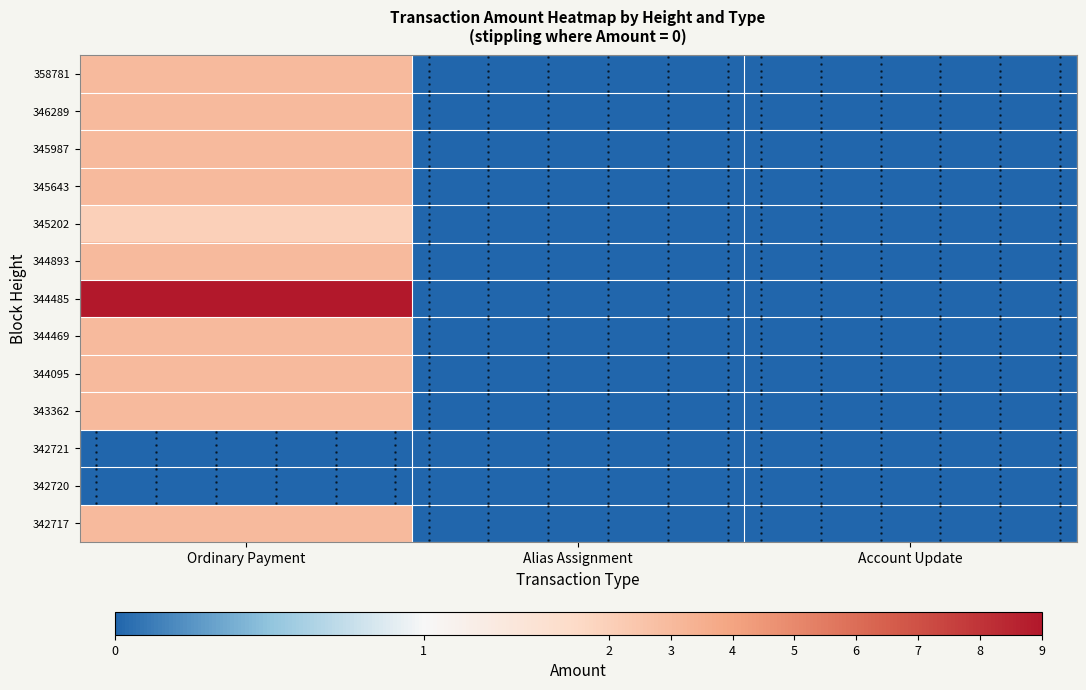

How many categories are shown in the chart?

3